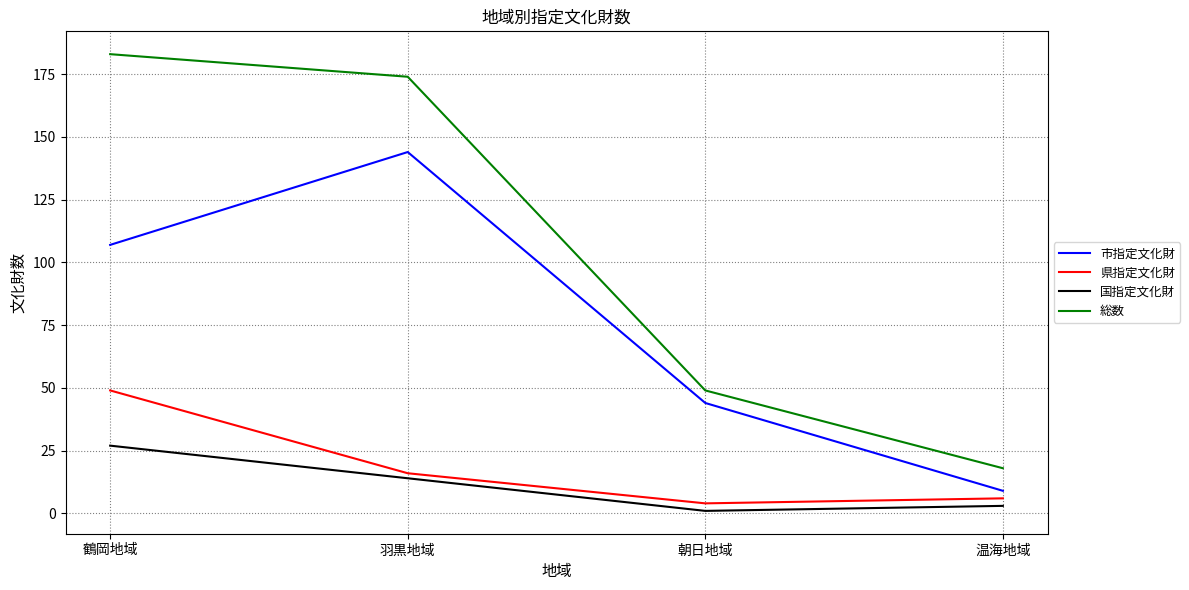

How many lines are shown in the chart?

4